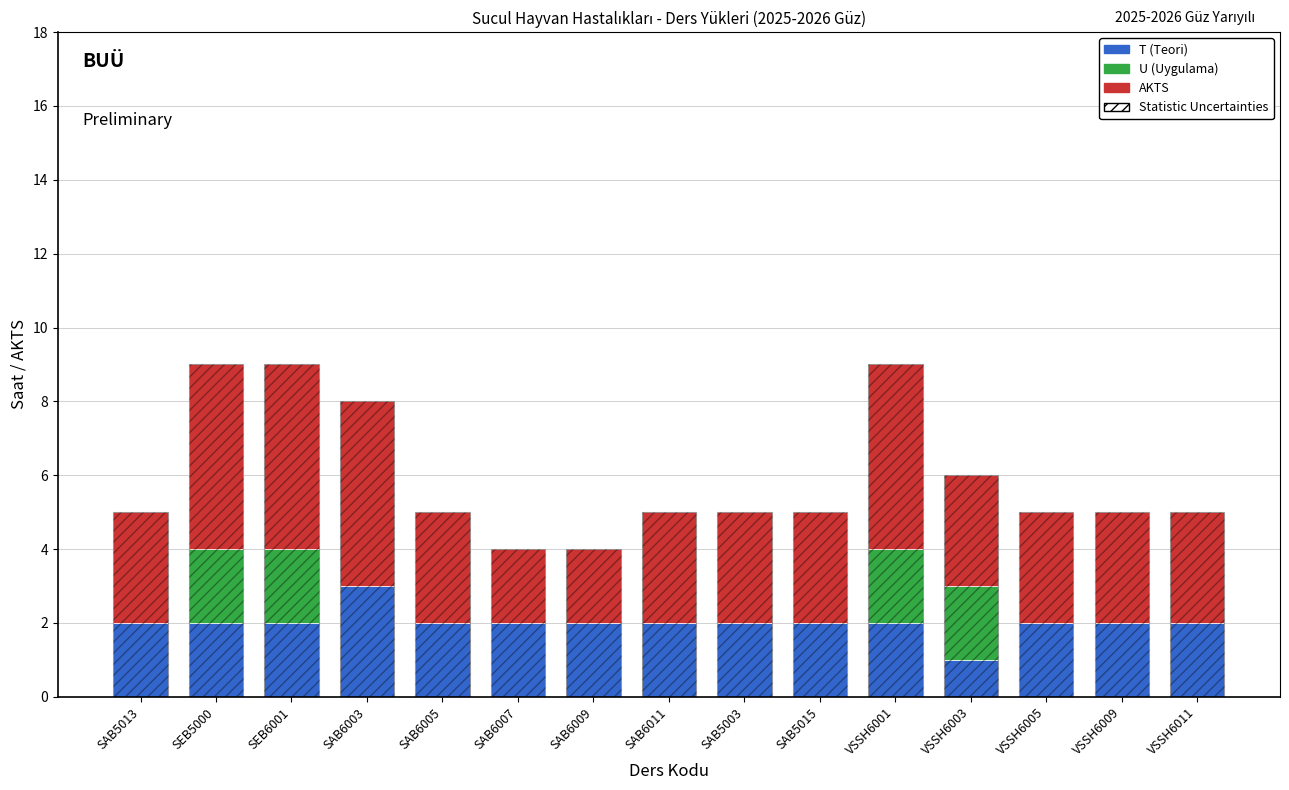

What position from the left is VSSH6005?

13